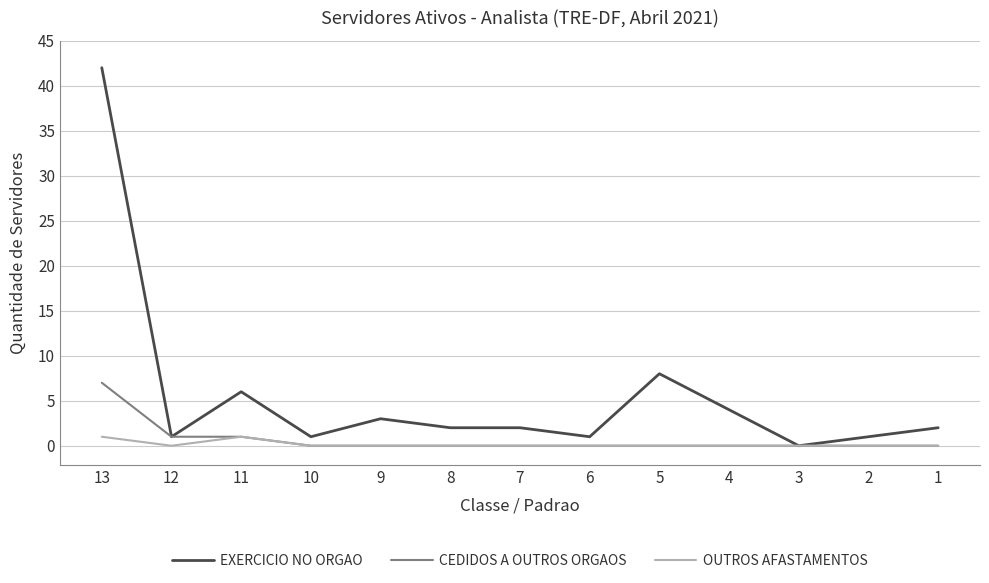

Where is EXERCICIO NO ORGAO nearest to the value 21?

5